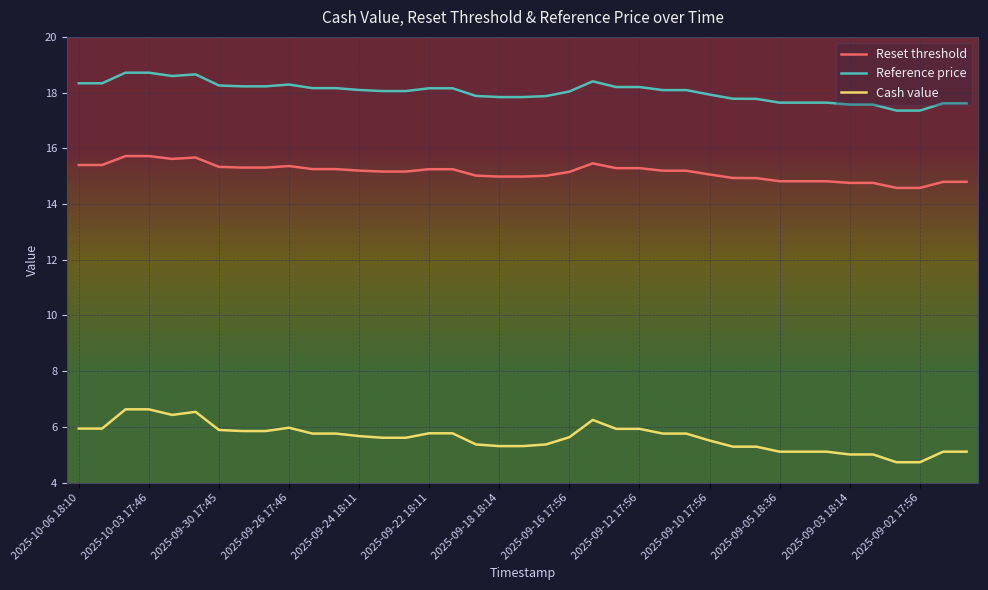

Which series has the largest range (max minus min)?

Cash value